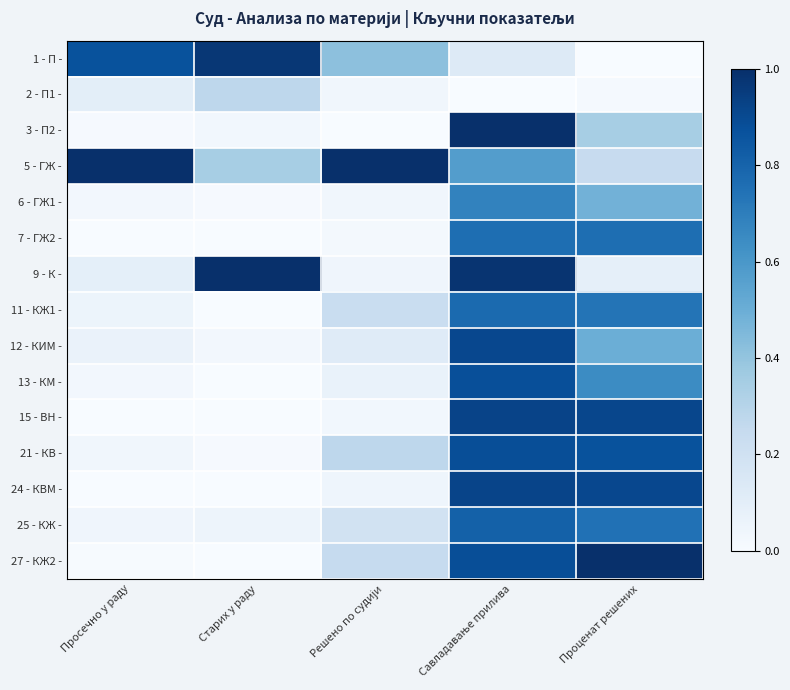

Reading right to left, what are all the values shown in this chart?

1 - П -: Проценат решених=0.0	Савладавање прилива=0.1	Решено по судији=0.4	Старих у раду=1.0	Просечно у раду=0.9
2 - П1 -: Проценат решених=0.0	Савладавање прилива=0.0	Решено по судији=0.0	Старих у раду=0.3	Просечно у раду=0.1
3 - П2 -: Проценат решених=0.3	Савладавање прилива=1.0	Решено по судији=0.0	Старих у раду=0.0	Просечно у раду=0.0
5 - ГЖ -: Проценат решених=0.2	Савладавање прилива=0.6	Решено по судији=1.0	Старих у раду=0.3	Просечно у раду=1.0
6 - ГЖ1 -: Проценат решених=0.5	Савладавање прилива=0.7	Решено по судији=0.0	Старих у раду=0.0	Просечно у раду=0.0
7 - ГЖ2 -: Проценат решених=0.8	Савладавање прилива=0.8	Решено по судији=0.0	Старих у раду=0.0	Просечно у раду=0.0
9 - К -: Проценат решених=0.1	Савладавање прилива=1.0	Решено по судији=0.0	Старих у раду=1.0	Просечно у раду=0.1
11 - КЖ1 -: Проценат решених=0.7	Савладавање прилива=0.8	Решено по судији=0.2	Старих у раду=0.0	Просечно у раду=0.1
12 - КИМ -: Проценат решених=0.5	Савладавање прилива=0.9	Решено по судији=0.1	Старих у раду=0.0	Просечно у раду=0.1
13 - КМ -: Проценат решених=0.6	Савладавање прилива=0.9	Решено по судији=0.1	Старих у раду=0.0	Просечно у раду=0.0
15 - ВН -: Проценат решених=0.9	Савладавање прилива=0.9	Решено по судији=0.0	Старих у раду=0.0	Просечно у раду=0.0
21 - КВ -: Проценат решених=0.9	Савладавање прилива=0.9	Решено по судији=0.3	Старих у раду=0.0	Просечно у раду=0.0
24 - КВМ -: Проценат решених=0.9	Савладавање прилива=0.9	Решено по судији=0.0	Старих у раду=0.0	Просечно у раду=0.0
25 - КЖ -: Проценат решених=0.7	Савладавање прилива=0.8	Решено по судији=0.2	Старих у раду=0.0	Просечно у раду=0.0
27 - КЖ2 -: Проценат решених=1.0	Савладавање прилива=0.9	Решено по судији=0.2	Старих у раду=0.0	Просечно у раду=0.0